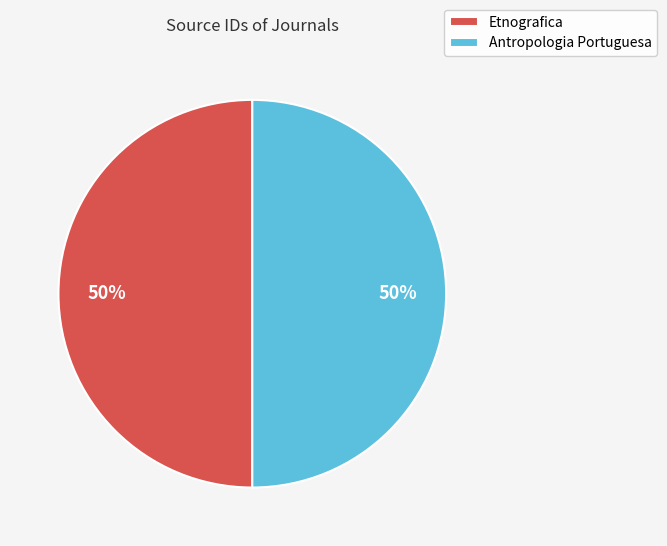

Approximately how many times larger is the value at Antropologia Portuguesa compared to Etnografica?

1.0